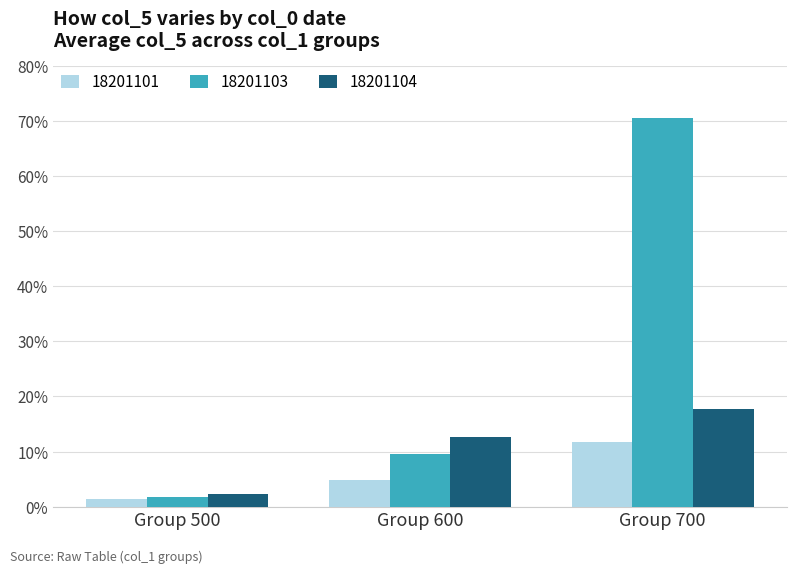

What is the difference between the highest and lowest values at Group 700?

58.8